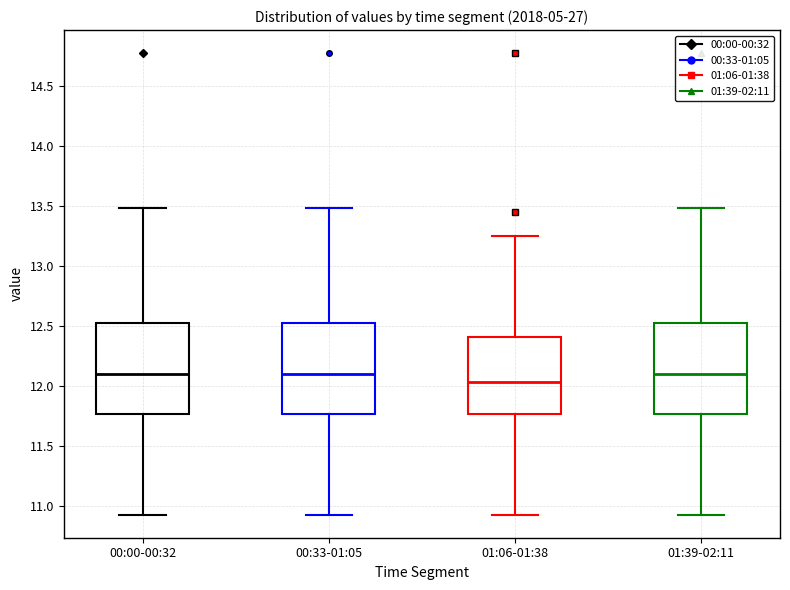

Which box has the lowest median line?

01:06-01:38